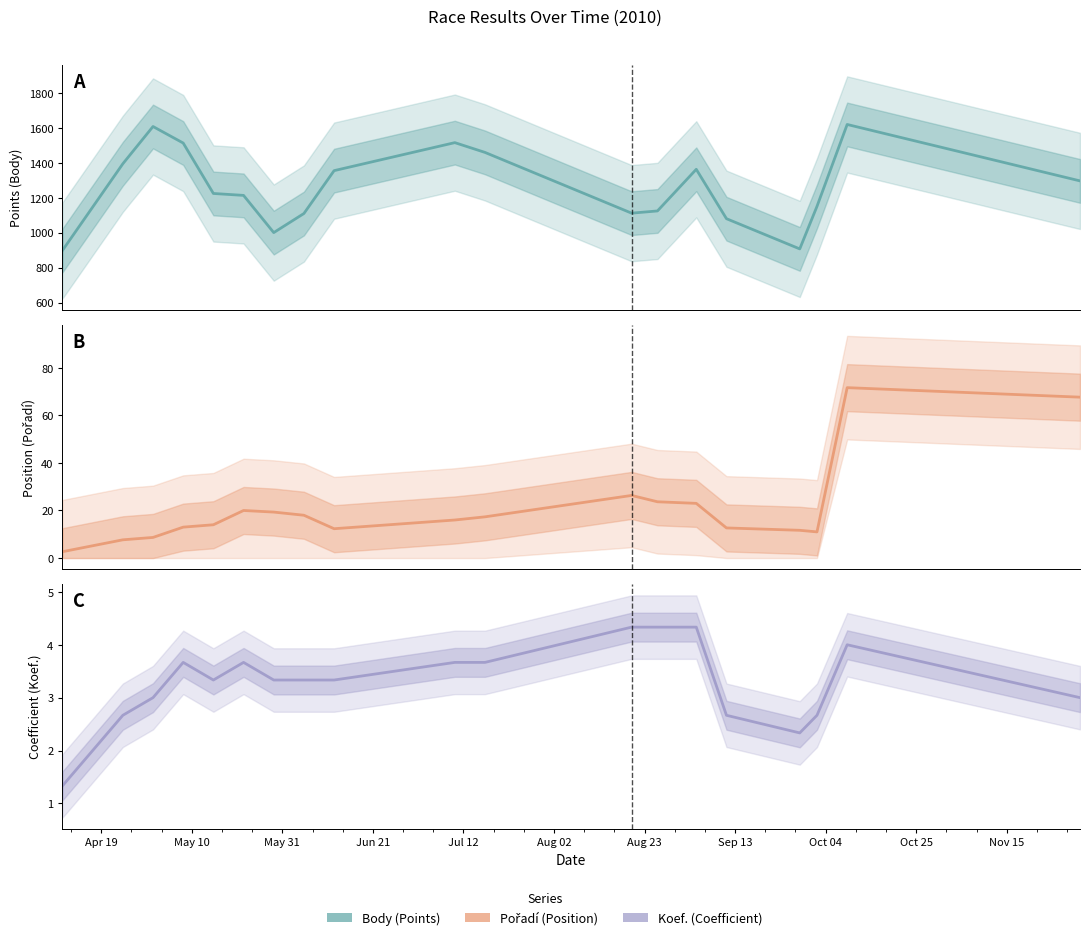

How many distinct data groups are displayed?

3